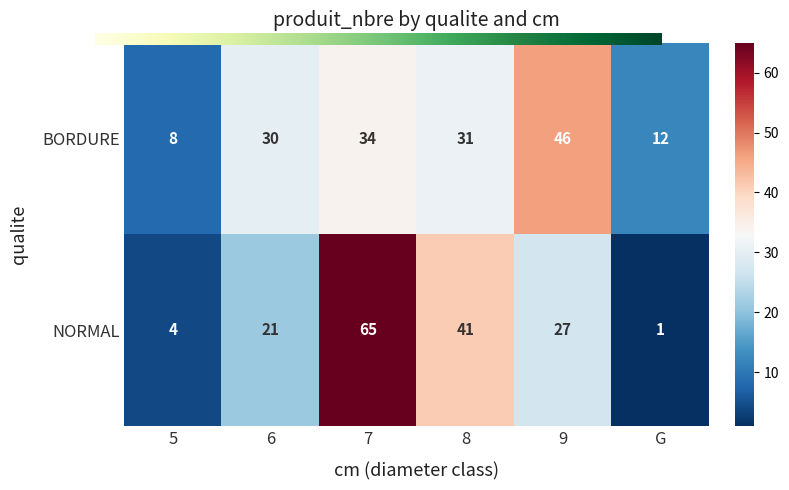

The BORDURE series shows 34 at 7. True or false?

True